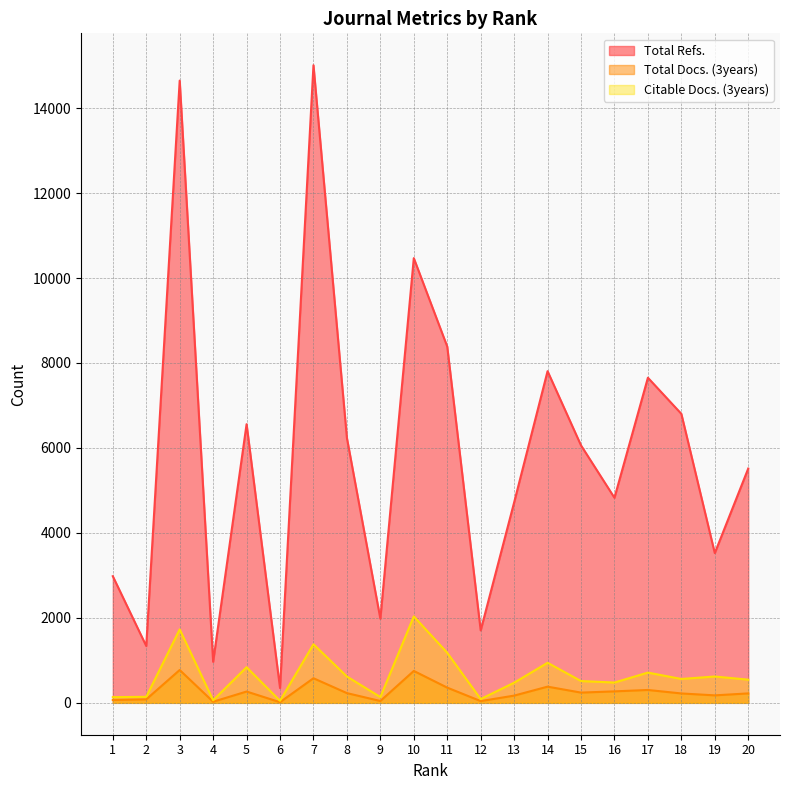

List the labels in order of Total Refs. value, largest first.

7, 3, 10, 11, 14, 17, 18, 5, 8, 15, 20, 16, 13, 19, 1, 9, 12, 2, 4, 6